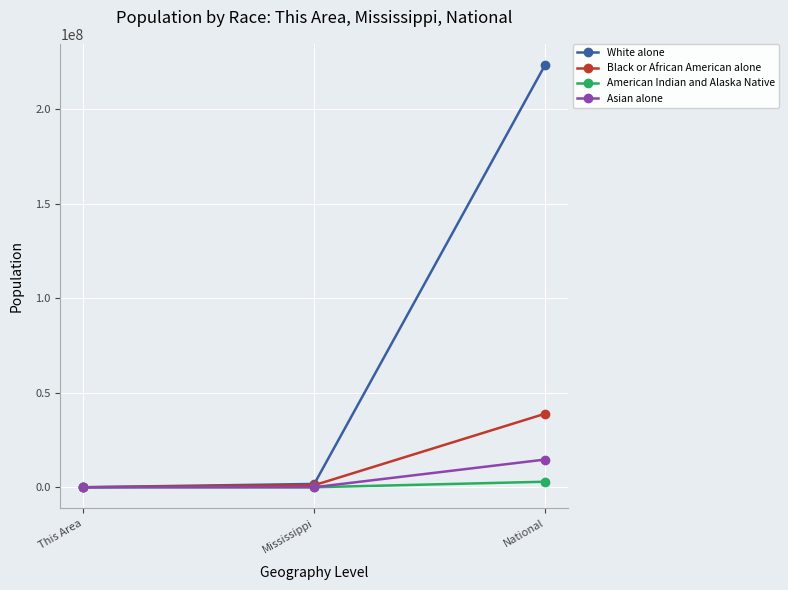

Which series has the largest total across all categories?

White alone